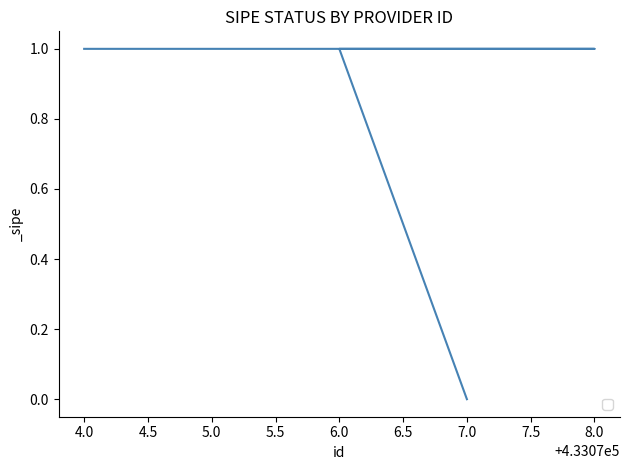

Between 8.0 and 6.0, which is larger?

8.0